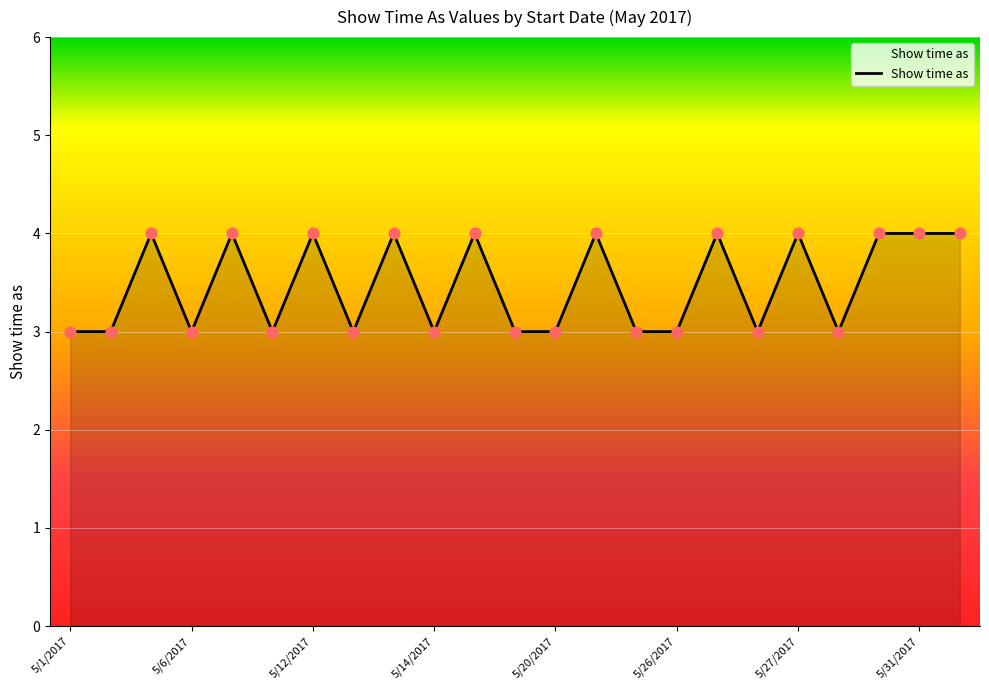

What is the minimum value shown in the chart?

3